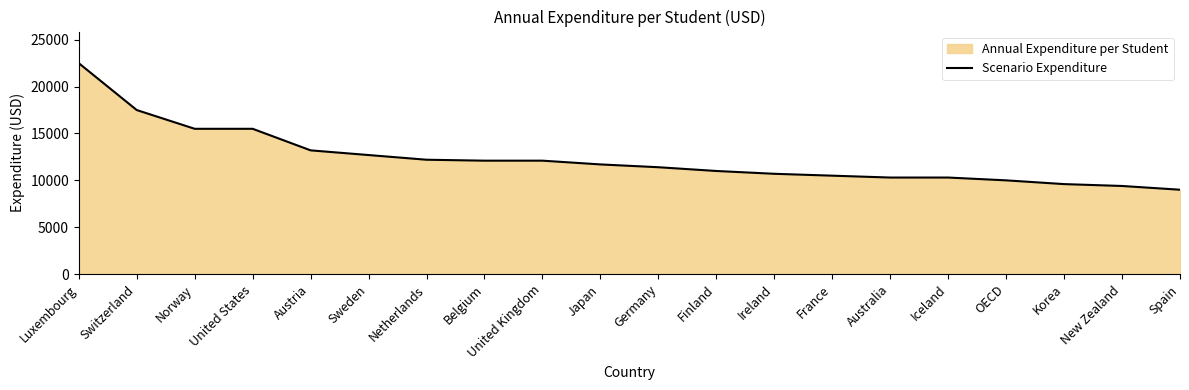

The chart shows a value of 15500 at United States. True or false?

True